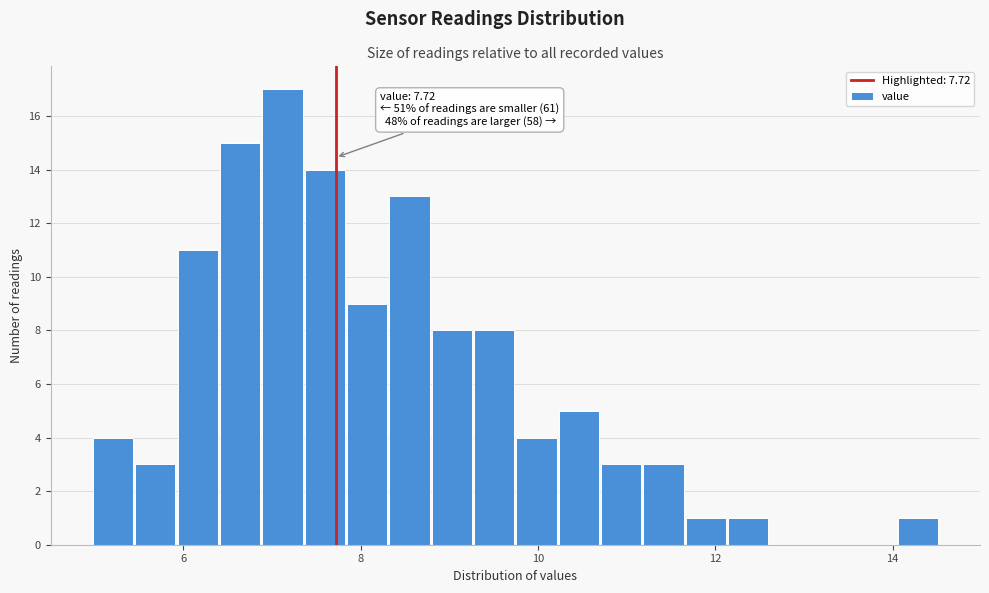

Read against the x-axis, roughly where is the centre of the tallest bar?

7.2